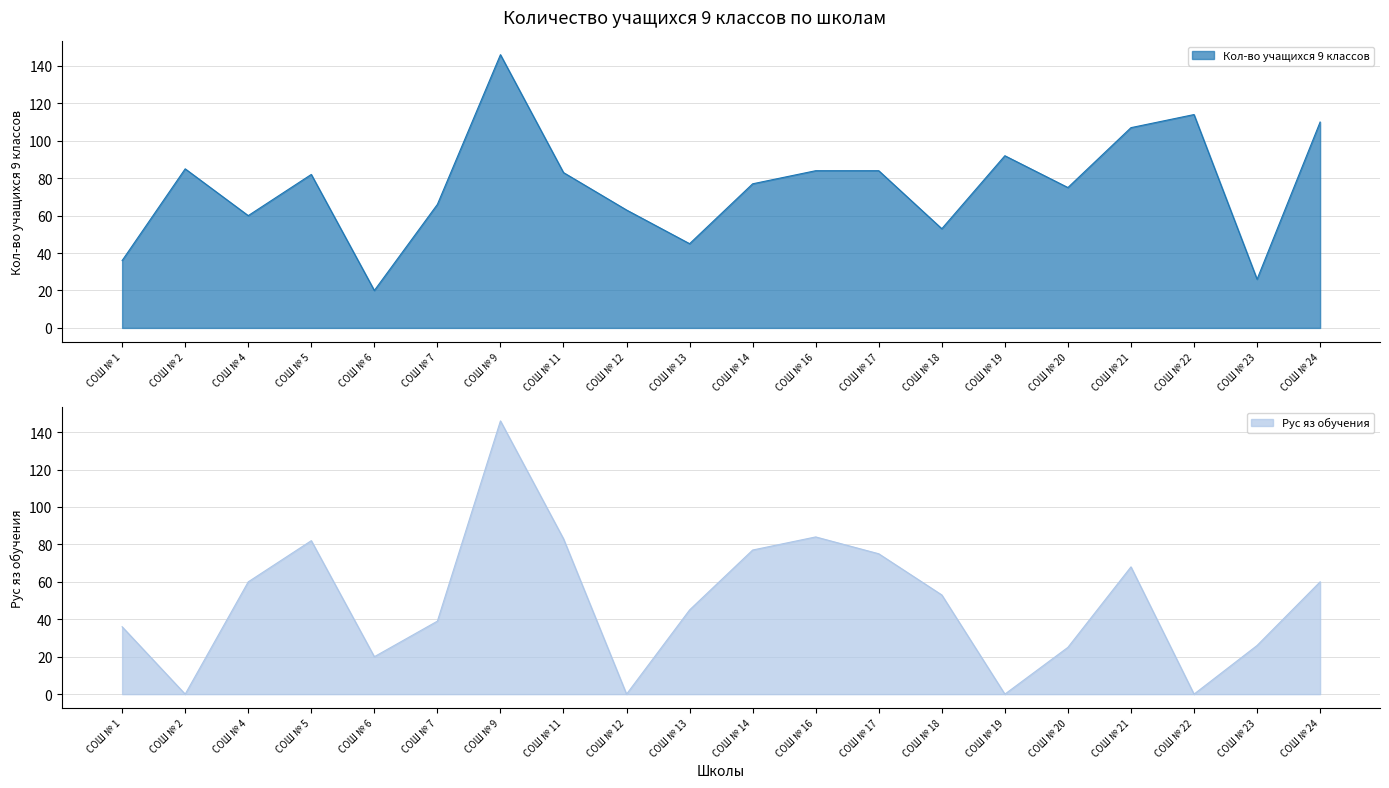

Which category has the lowest value in the Кол-во учащихся 9 классов series?

СОШ № 6